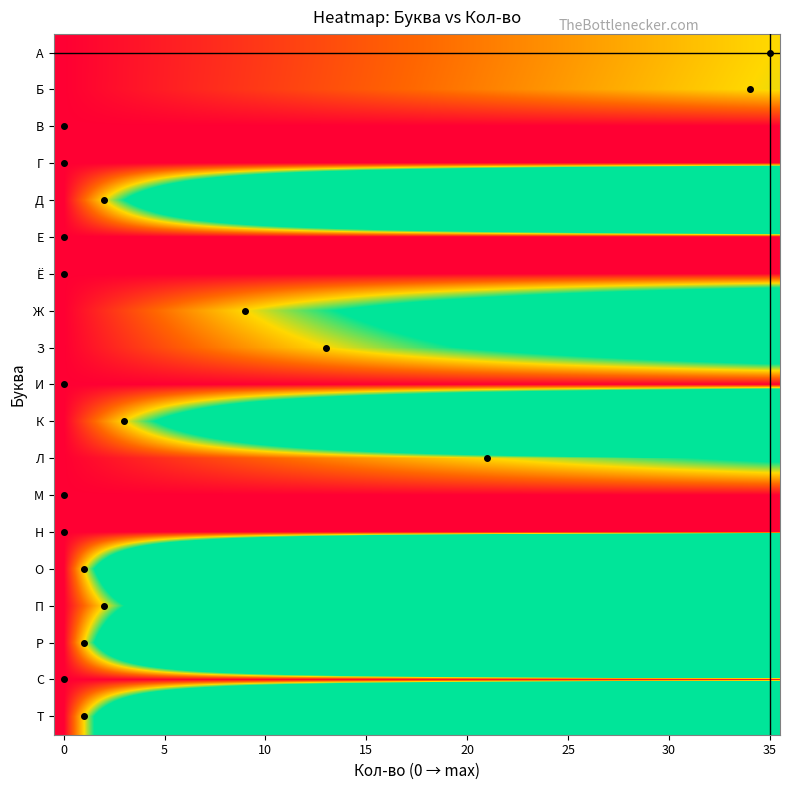

Reading left to right, extract all data points from this chart.

А: 0.0	0.0	0.1	0.1	0.1	0.1	0.2	0.2	0.2	0.3	0.3	0.3	0.3	0.4	0.4	0.4	0.5	0.5	0.5	0.5	0.6	0.6	0.6	0.7	0.7	0.7	0.7	0.8	0.8	0.8	0.9	0.9	0.9	0.9	1.0	1.0
Б: 0.0	0.0	0.1	0.1	0.1	0.1	0.2	0.2	0.2	0.3	0.3	0.3	0.4	0.4	0.4	0.4	0.5	0.5	0.5	0.6	0.6	0.6	0.6	0.7	0.7	0.7	0.8	0.8	0.8	0.9	0.9	0.9	0.9	1.0	1.0	1.0
В: 0.0	0.0	0.0	0.0	0.0	0.0	0.0	0.0	0.0	0.0	0.0	0.0	0.0	0.0	0.0	0.0	0.0	0.0	0.0	0.0	0.0	0.0	0.0	0.0	0.0	0.0	0.0	0.0	0.0	0.0	0.0	0.0	0.0	0.0	0.0	0.0
Г: 0.0	0.0	0.0	0.0	0.0	0.0	0.0	0.0	0.0	0.0	0.0	0.0	0.0	0.0	0.0	0.0	0.0	0.0	0.0	0.0	0.0	0.0	0.0	0.0	0.0	0.0	0.0	0.0	0.0	0.0	0.0	0.0	0.0	0.0	0.0	0.0
Д: 0.0	0.5	1.0	1.5	2.0	2.5	3.0	3.5	4.0	4.5	5.0	5.5	6.0	6.5	7.0	7.5	8.0	8.5	9.0	9.5	10.0	10.5	11.0	11.5	12.0	12.5	13.0	13.5	14.0	14.5	15.0	15.5	16.0	16.5	17.0	17.5
Е: 0.0	0.0	0.0	0.0	0.0	0.0	0.0	0.0	0.0	0.0	0.0	0.0	0.0	0.0	0.0	0.0	0.0	0.0	0.0	0.0	0.0	0.0	0.0	0.0	0.0	0.0	0.0	0.0	0.0	0.0	0.0	0.0	0.0	0.0	0.0	0.0
Ё: 0.0	0.0	0.0	0.0	0.0	0.0	0.0	0.0	0.0	0.0	0.0	0.0	0.0	0.0	0.0	0.0	0.0	0.0	0.0	0.0	0.0	0.0	0.0	0.0	0.0	0.0	0.0	0.0	0.0	0.0	0.0	0.0	0.0	0.0	0.0	0.0
Ж: 0.0	0.1	0.2	0.3	0.4	0.6	0.7	0.8	0.9	1.0	1.1	1.2	1.3	1.4	1.6	1.7	1.8	1.9	2.0	2.1	2.2	2.3	2.4	2.6	2.7	2.8	2.9	3.0	3.1	3.2	3.3	3.4	3.6	3.7	3.8	3.9
З: 0.0	0.1	0.2	0.2	0.3	0.4	0.5	0.5	0.6	0.7	0.8	0.8	0.9	1.0	1.1	1.2	1.2	1.3	1.4	1.5	1.5	1.6	1.7	1.8	1.8	1.9	2.0	2.1	2.2	2.2	2.3	2.4	2.5	2.5	2.6	2.7
И: 0.0	0.0	0.0	0.0	0.0	0.0	0.0	0.0	0.0	0.0	0.0	0.0	0.0	0.0	0.0	0.0	0.0	0.0	0.0	0.0	0.0	0.0	0.0	0.0	0.0	0.0	0.0	0.0	0.0	0.0	0.0	0.0	0.0	0.0	0.0	0.0
К: 0.0	0.3	0.7	1.0	1.3	1.7	2.0	2.3	2.7	3.0	3.3	3.7	4.0	4.3	4.7	5.0	5.3	5.7	6.0	6.3	6.7	7.0	7.3	7.7	8.0	8.3	8.7	9.0	9.3	9.7	10.0	10.3	10.7	11.0	11.3	11.7
Л: 0.0	0.0	0.1	0.1	0.2	0.2	0.3	0.3	0.4	0.4	0.5	0.5	0.6	0.6	0.7	0.7	0.8	0.8	0.9	0.9	1.0	1.0	1.0	1.1	1.1	1.2	1.2	1.3	1.3	1.4	1.4	1.5	1.5	1.6	1.6	1.7
М: 0.0	0.0	0.0	0.0	0.0	0.0	0.0	0.0	0.0	0.0	0.0	0.0	0.0	0.0	0.0	0.0	0.0	0.0	0.0	0.0	0.0	0.0	0.0	0.0	0.0	0.0	0.0	0.0	0.0	0.0	0.0	0.0	0.0	0.0	0.0	0.0
Н: 0.0	0.0	0.0	0.0	0.0	0.0	0.0	0.0	0.0	0.0	0.0	0.0	0.0	0.0	0.0	0.0	0.0	0.0	0.0	0.0	0.0	0.0	0.0	0.0	0.0	0.0	0.0	0.0	0.0	0.0	0.0	0.0	0.0	0.0	0.0	0.0
О: 0.0	1.0	2.0	3.0	4.0	5.0	6.0	7.0	8.0	9.0	10.0	11.0	12.0	13.0	14.0	15.0	16.0	17.0	18.0	19.0	20.0	21.0	22.0	23.0	24.0	25.0	26.0	27.0	28.0	29.0	30.0	31.0	32.0	33.0	34.0	35.0
П: 0.0	0.5	1.0	1.5	2.0	2.5	3.0	3.5	4.0	4.5	5.0	5.5	6.0	6.5	7.0	7.5	8.0	8.5	9.0	9.5	10.0	10.5	11.0	11.5	12.0	12.5	13.0	13.5	14.0	14.5	15.0	15.5	16.0	16.5	17.0	17.5
Р: 0.0	1.0	2.0	3.0	4.0	5.0	6.0	7.0	8.0	9.0	10.0	11.0	12.0	13.0	14.0	15.0	16.0	17.0	18.0	19.0	20.0	21.0	22.0	23.0	24.0	25.0	26.0	27.0	28.0	29.0	30.0	31.0	32.0	33.0	34.0	35.0
С: 0.0	0.0	0.0	0.0	0.0	0.0	0.0	0.0	0.0	0.0	0.0	0.0	0.0	0.0	0.0	0.0	0.0	0.0	0.0	0.0	0.0	0.0	0.0	0.0	0.0	0.0	0.0	0.0	0.0	0.0	0.0	0.0	0.0	0.0	0.0	0.0
Т: 0.0	1.0	2.0	3.0	4.0	5.0	6.0	7.0	8.0	9.0	10.0	11.0	12.0	13.0	14.0	15.0	16.0	17.0	18.0	19.0	20.0	21.0	22.0	23.0	24.0	25.0	26.0	27.0	28.0	29.0	30.0	31.0	32.0	33.0	34.0	35.0